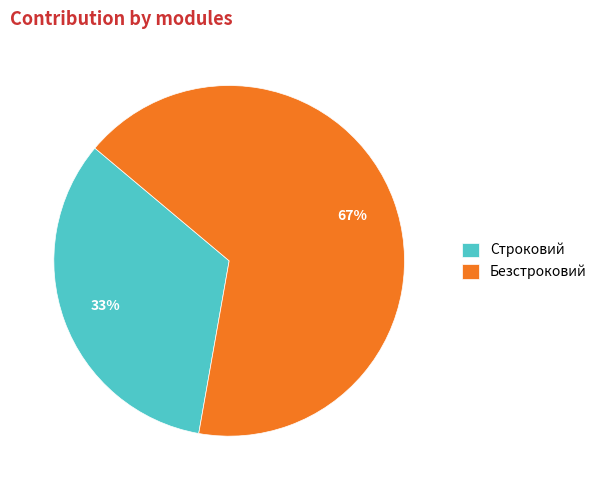

To the nearest percent, what is the combined percentage of Безстроковий and Строковий?

100%